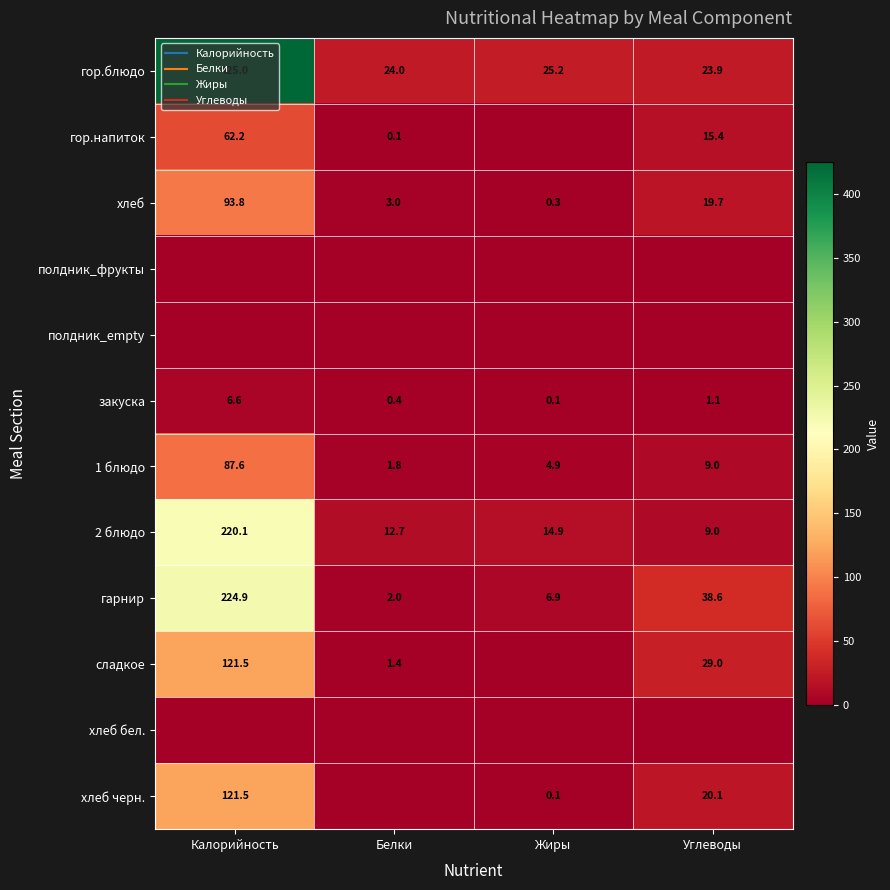

List the labels in order of гор.напиток value, largest first.

Калорийность, Углеводы, Белки, Жиры